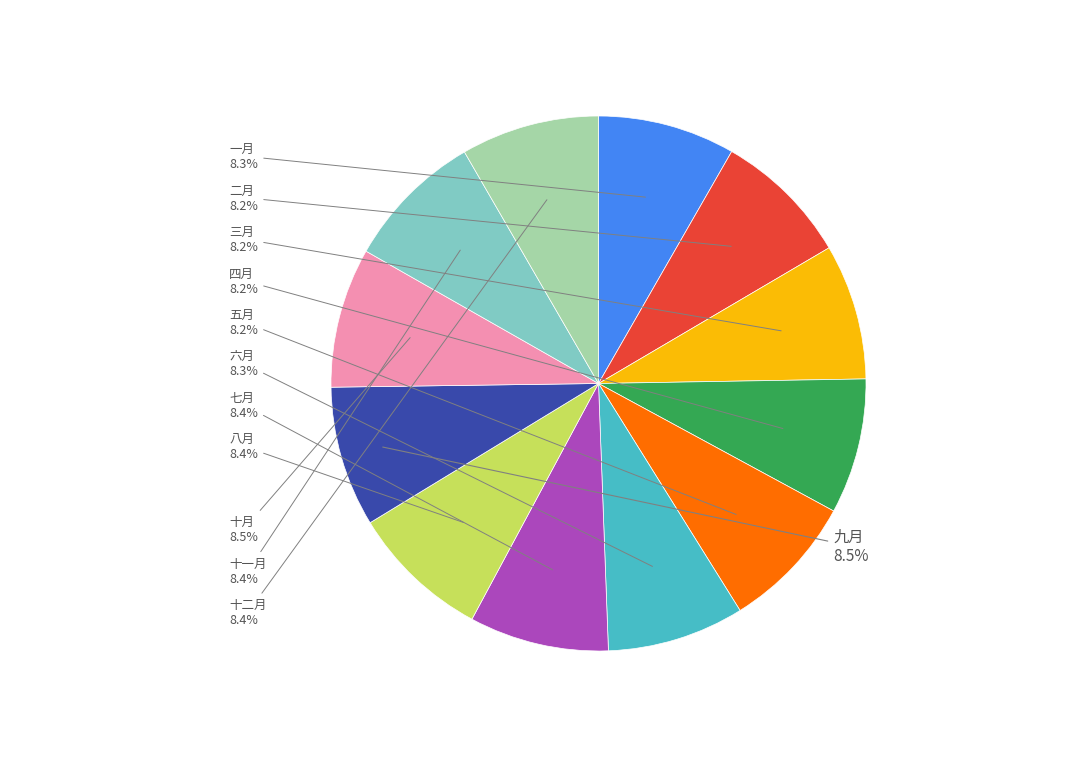

Is there a majority slice in this chart?

No